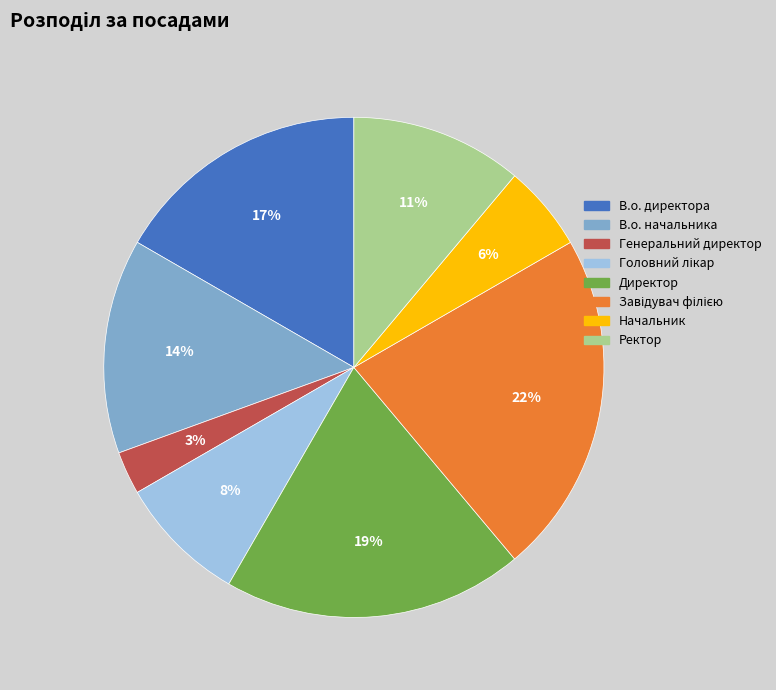

Is it true that В.о. директора is 2% of the pie?

False